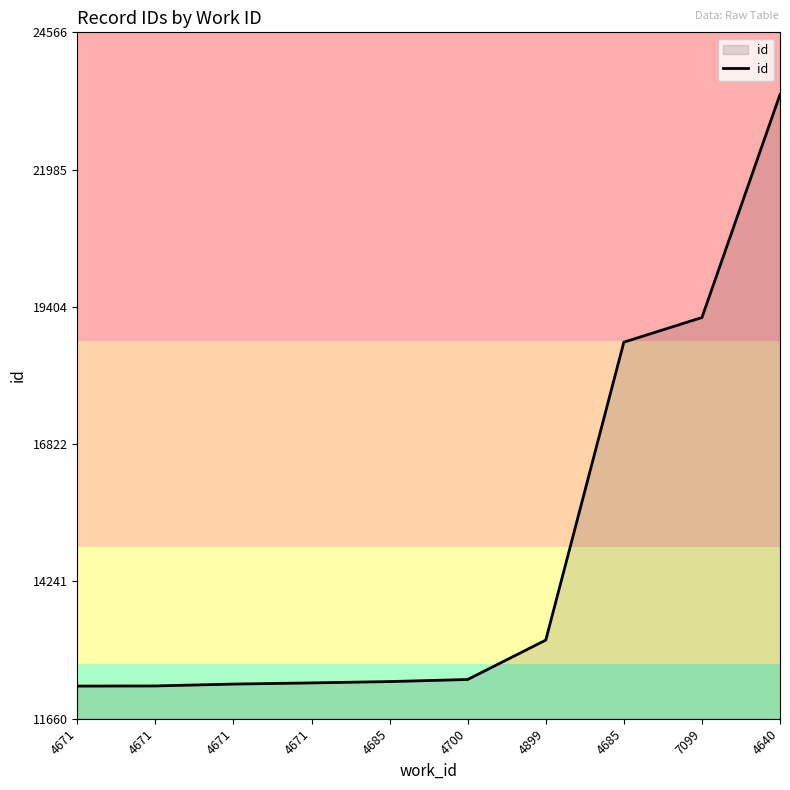

Does the chart have visible grid lines?

No